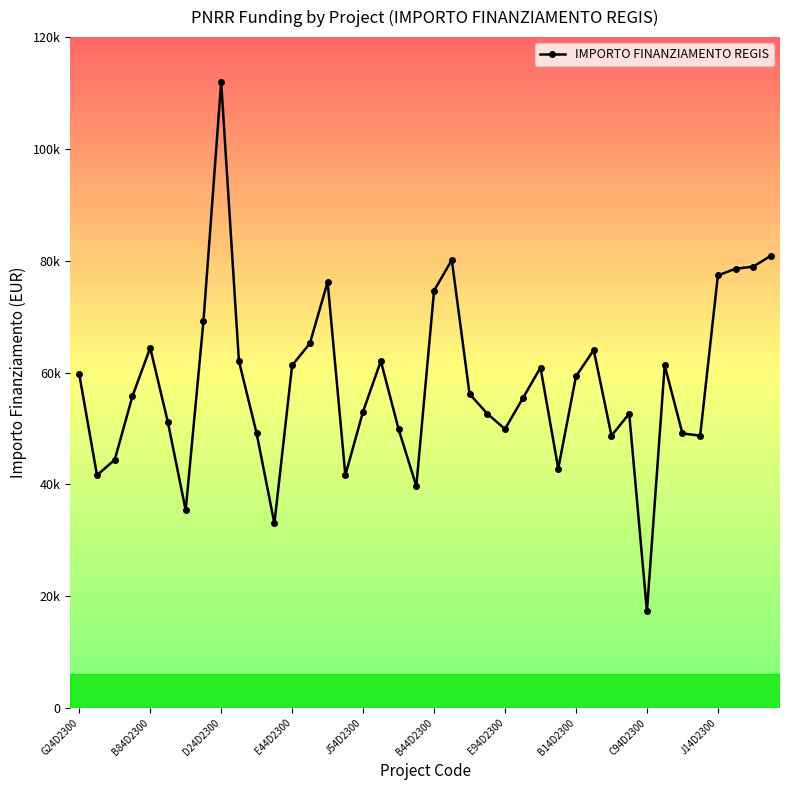

What is the sum of all values?

2315971.4